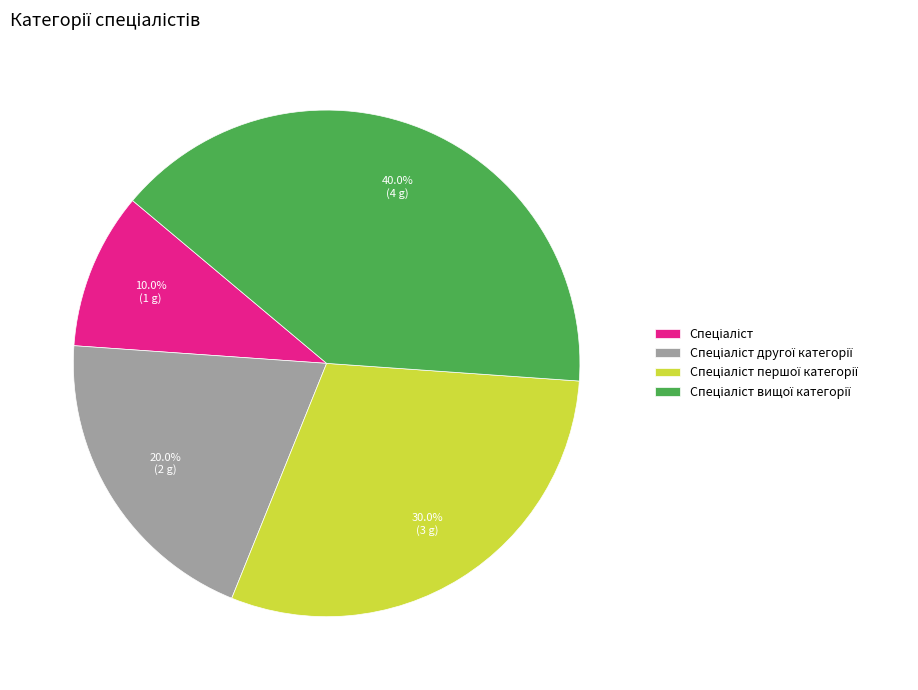

Does any single category account for the majority?

No